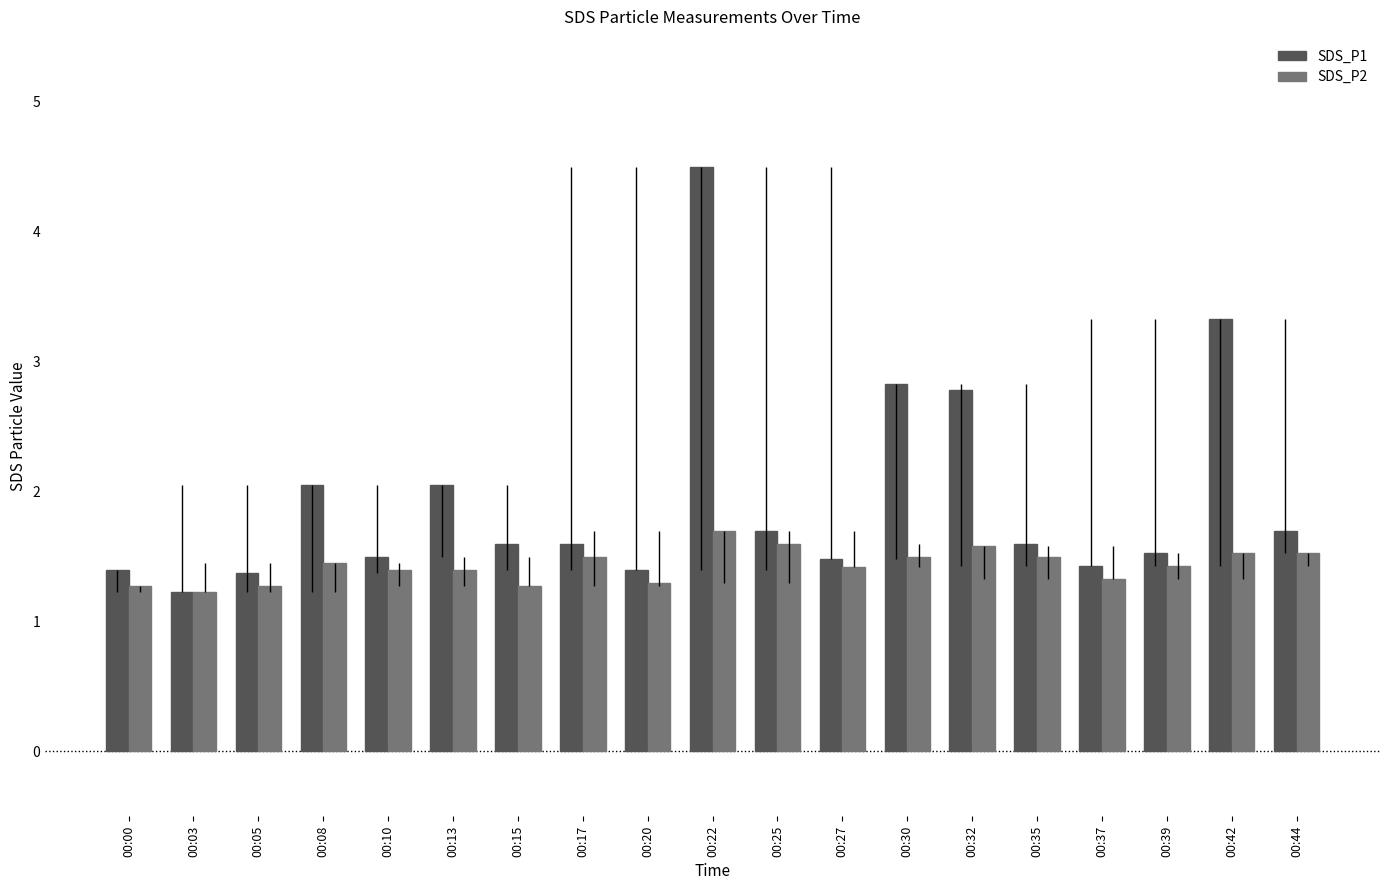

Rank the series at 00:22 from highest to lowest value.

SDS_P1, SDS_P2